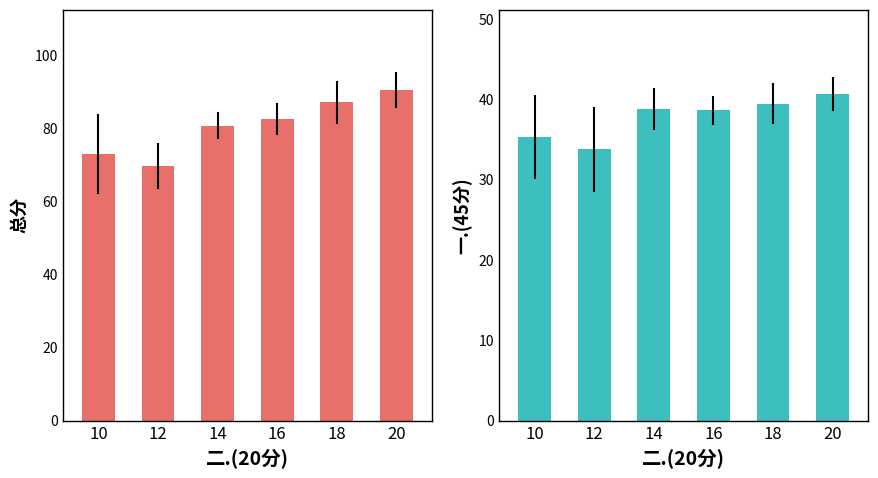

Which category has the lowest value in the 总分 series?

12